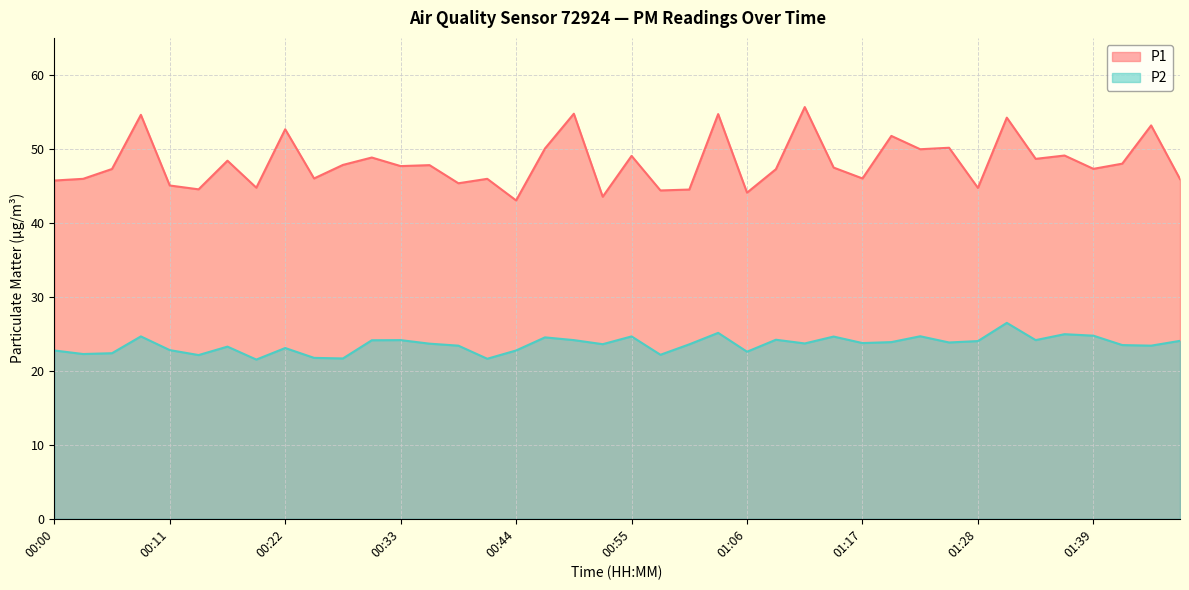

True or false: P2 has more than 2 interior local peaks.

True